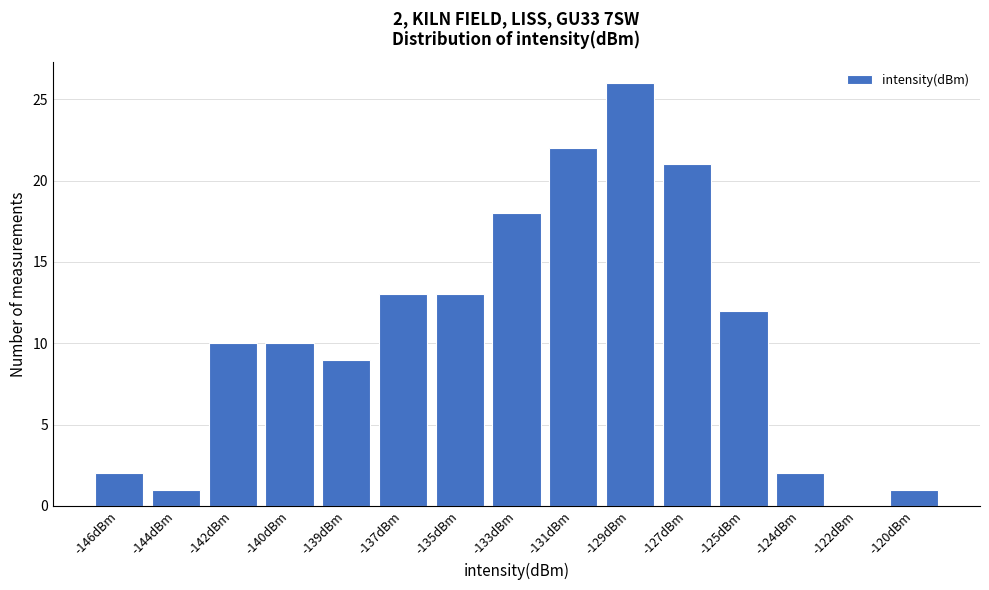

Reading left to right, transcribe all the data shown in this chart.

-146dBm=2	-144dBm=1	-142dBm=10	-140dBm=10	-139dBm=9	-137dBm=13	-135dBm=13	-133dBm=18	-131dBm=22	-129dBm=26	-127dBm=21	-125dBm=12	-124dBm=2	-122dBm=0	-120dBm=1